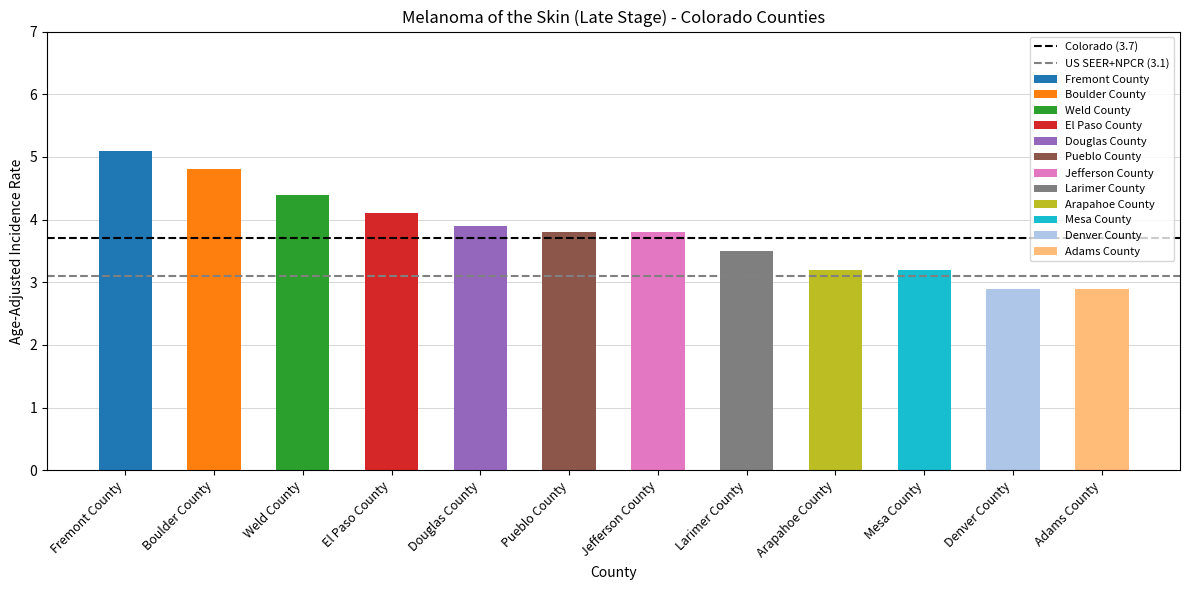

Which series has the largest range (max minus min)?

Colorado (3.7)